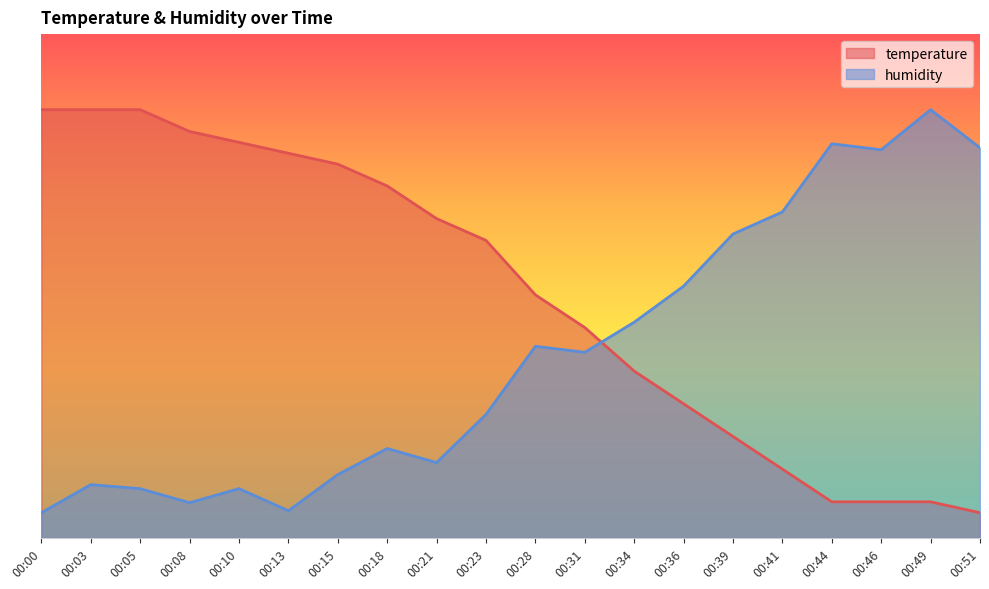

Rank the series at 00:10 from highest to lowest value.

temperature, humidity